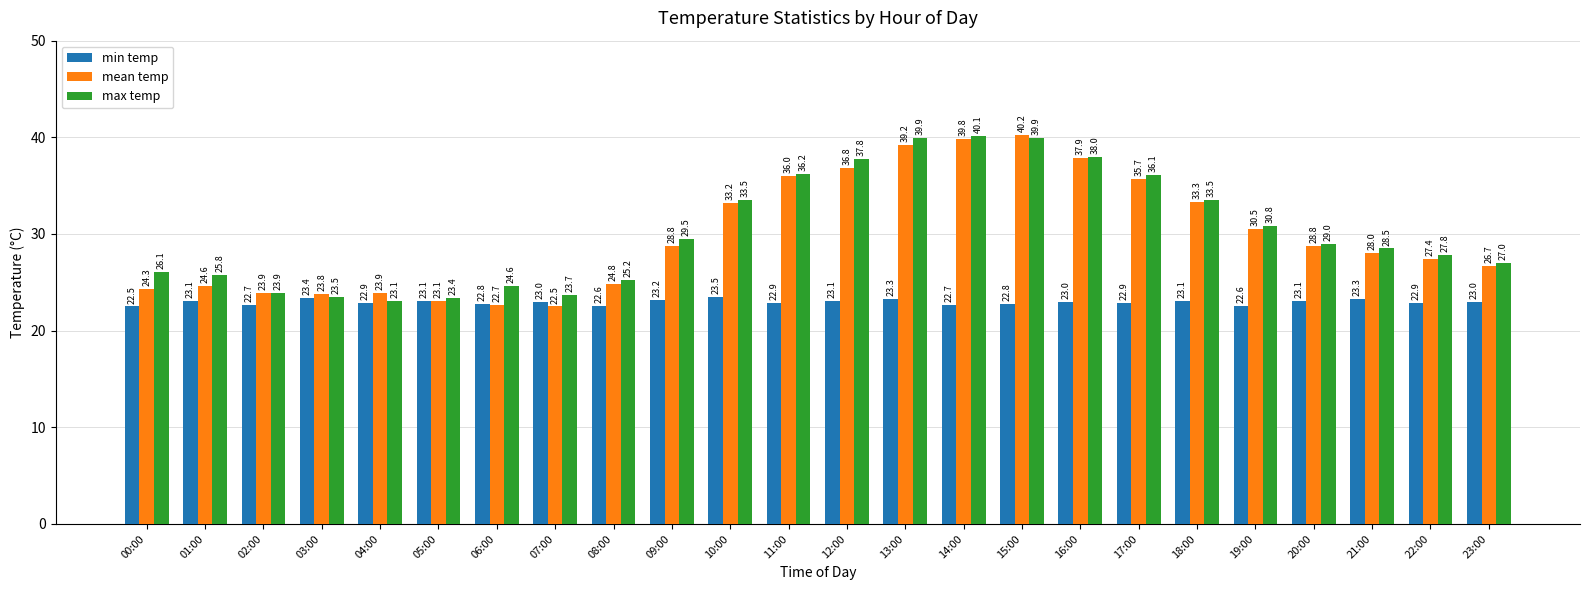

At 01:00, list the series in order from largest to smallest.

max temp, mean temp, min temp